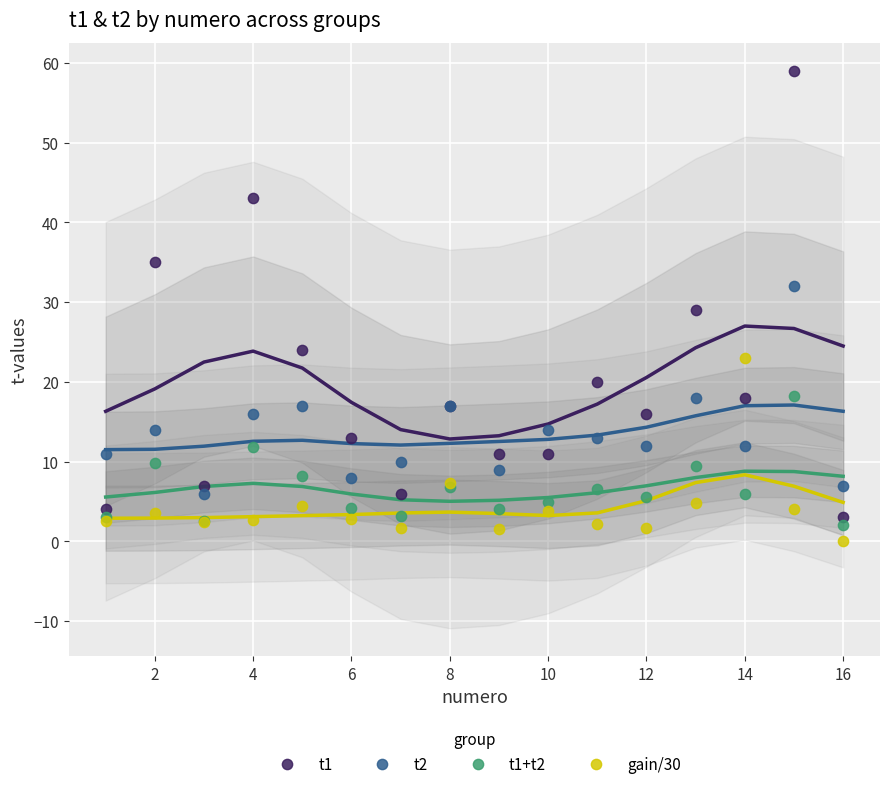

Which series reaches the maximum Y coordinate?

t1